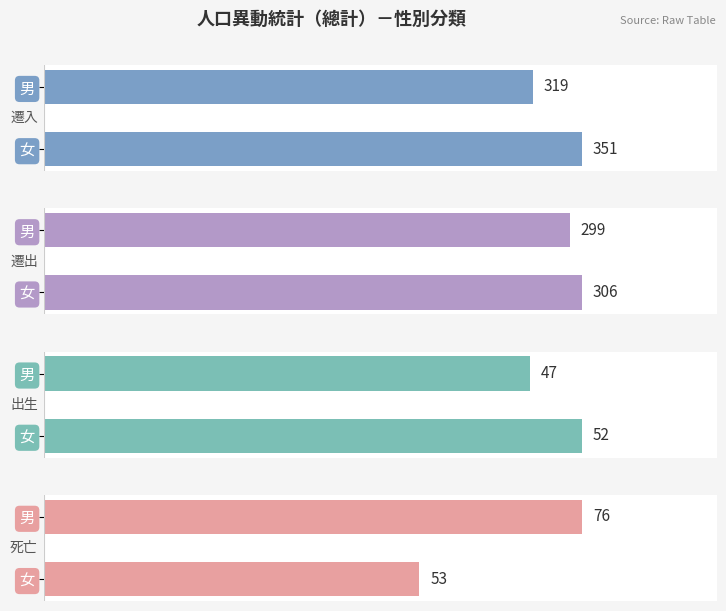

How many categories are shown in the chart?

2